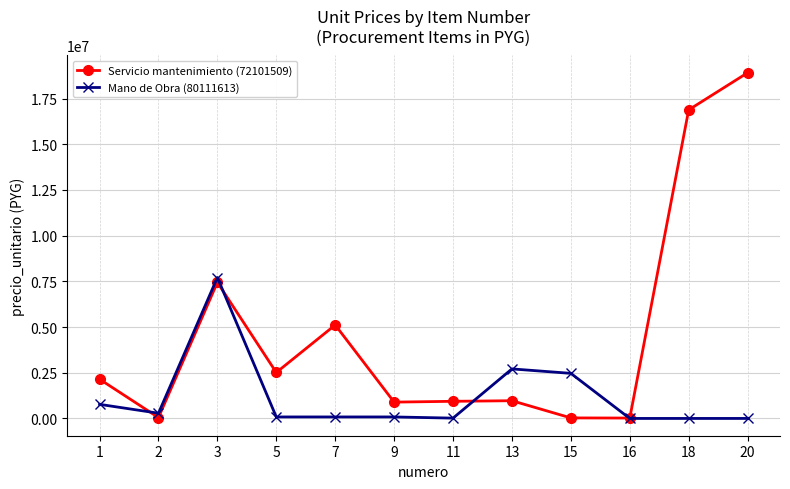

Rank the series by their maximum value, from lowest to highest.

Mano de Obra (80111613), Servicio mantenimiento (72101509)